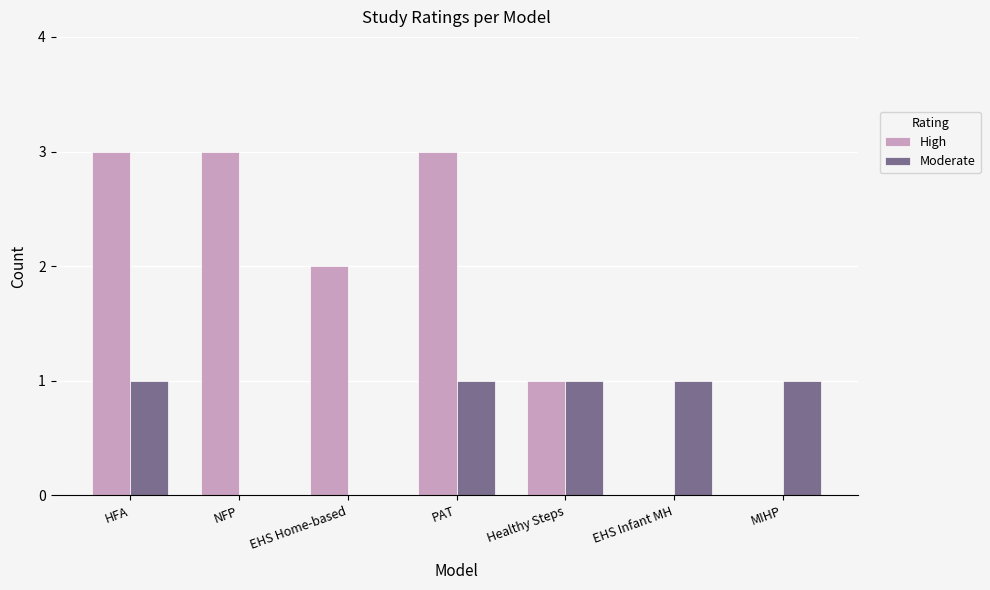

Reading left to right, what are all the values shown in this chart?

High: 3	3	2	3	1	0	0
Moderate: 1	0	0	1	1	1	1